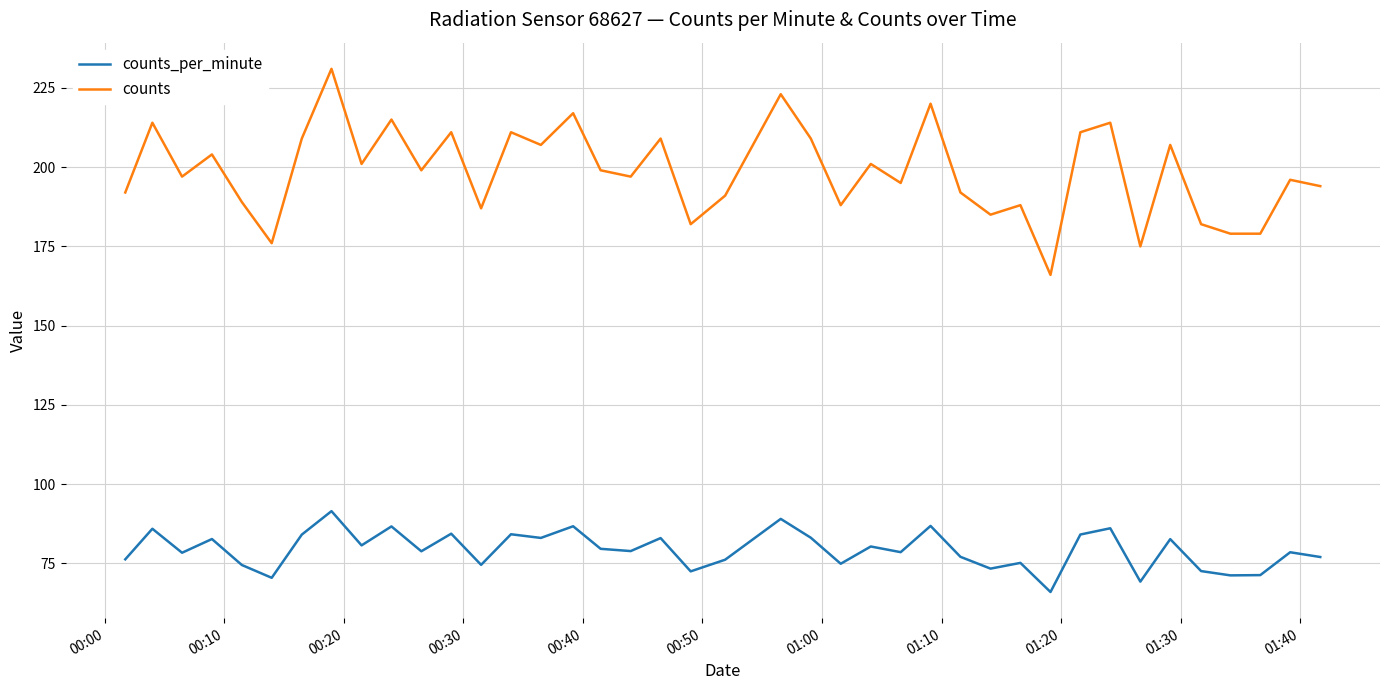

What is the highest value of the counts_per_minute series?

91.5